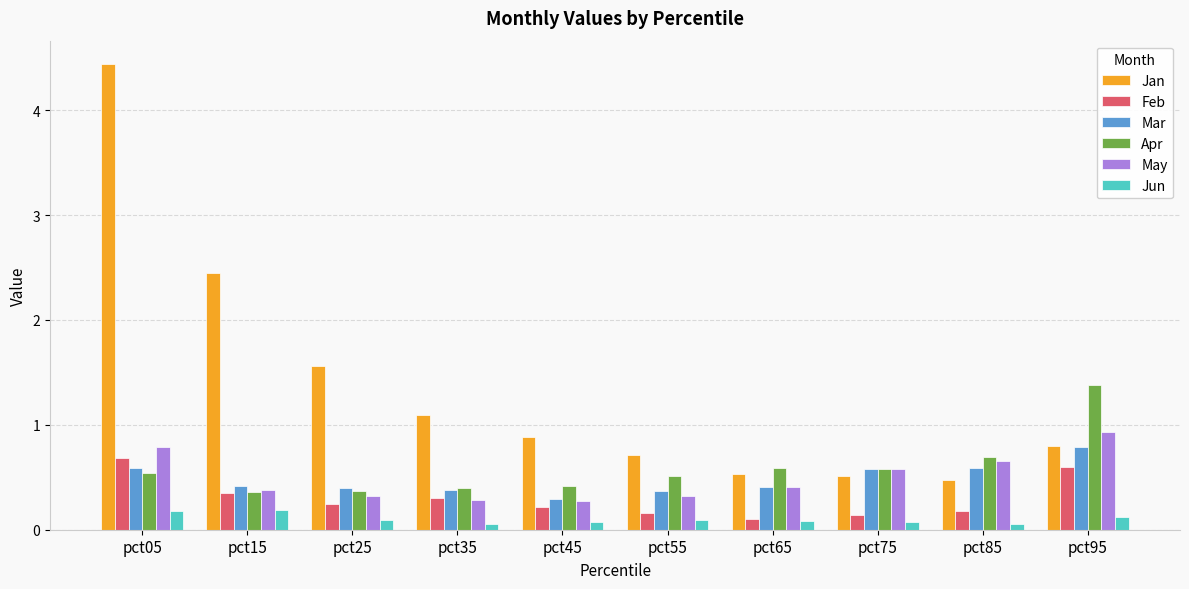

Which series has the widest spread of values?

Jan